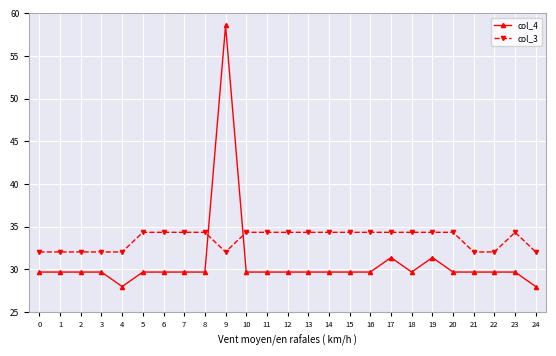

What is the average value of the col_4 series?

30.8